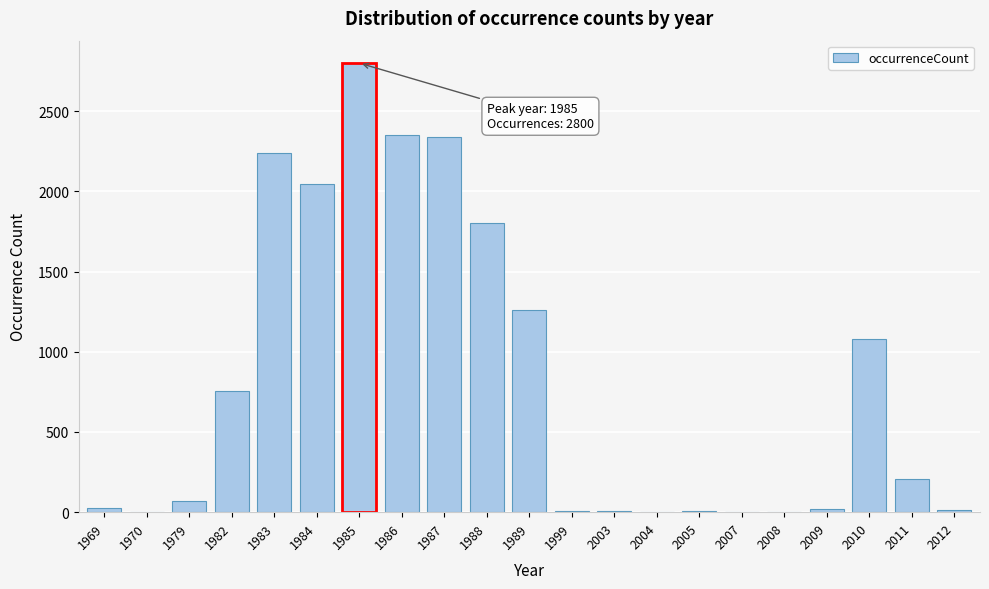

What value does the data have at 1983?

2240